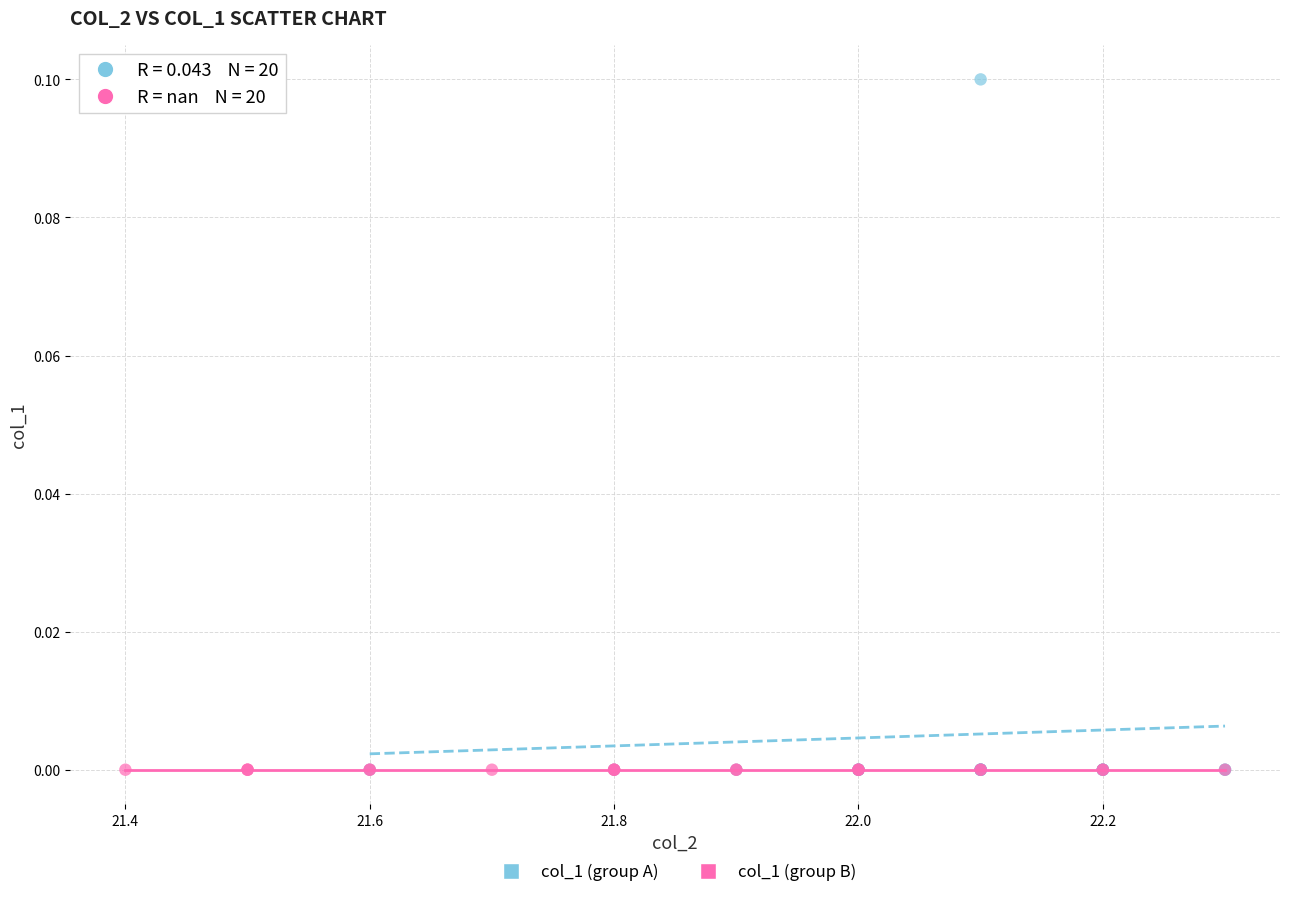

Which series contains the highest Y value?

col_1 (group A)